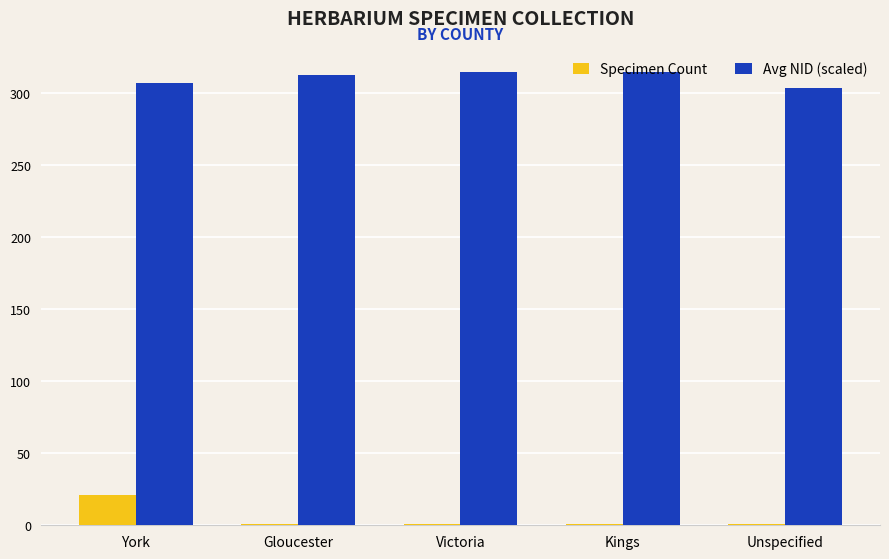

What is the highest value of the Avg NID (scaled) series?

315.0